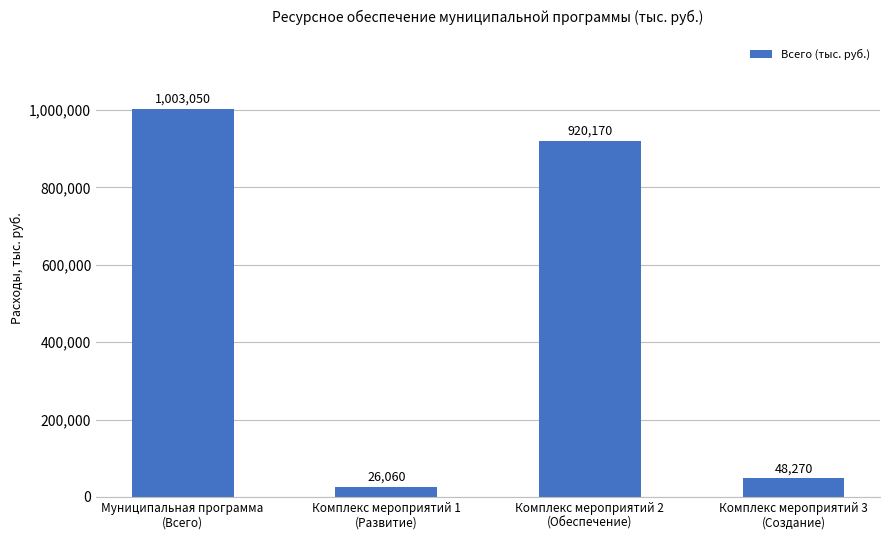

True or false: the data shows 294938 at Муниципальная программа
(Всего).

False